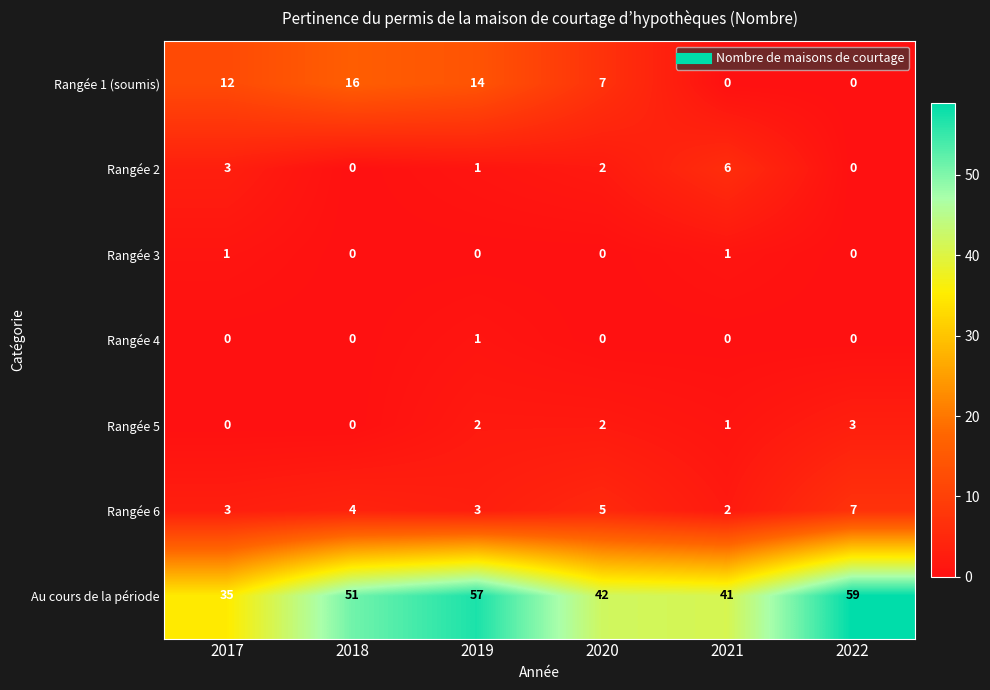

Is it true that Rangée 1 (soumis) equals 16 at 2018?

True